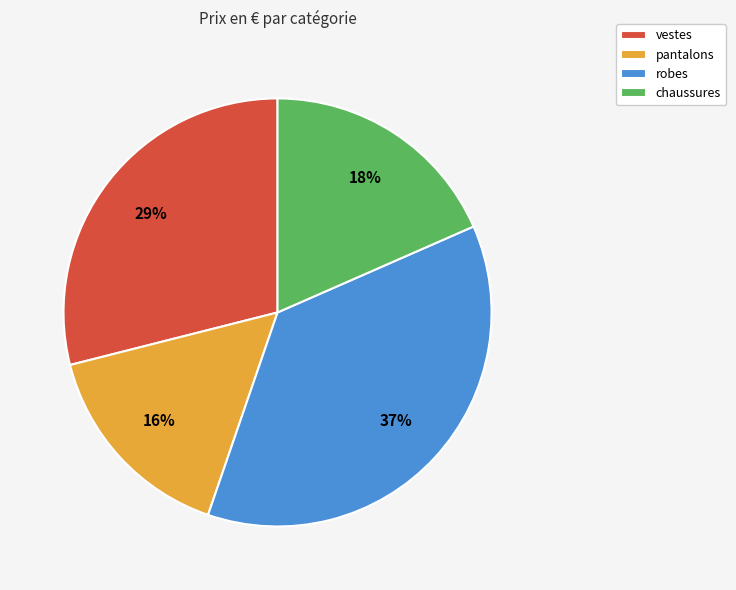

Which has a higher value, chaussures or pantalons?

chaussures